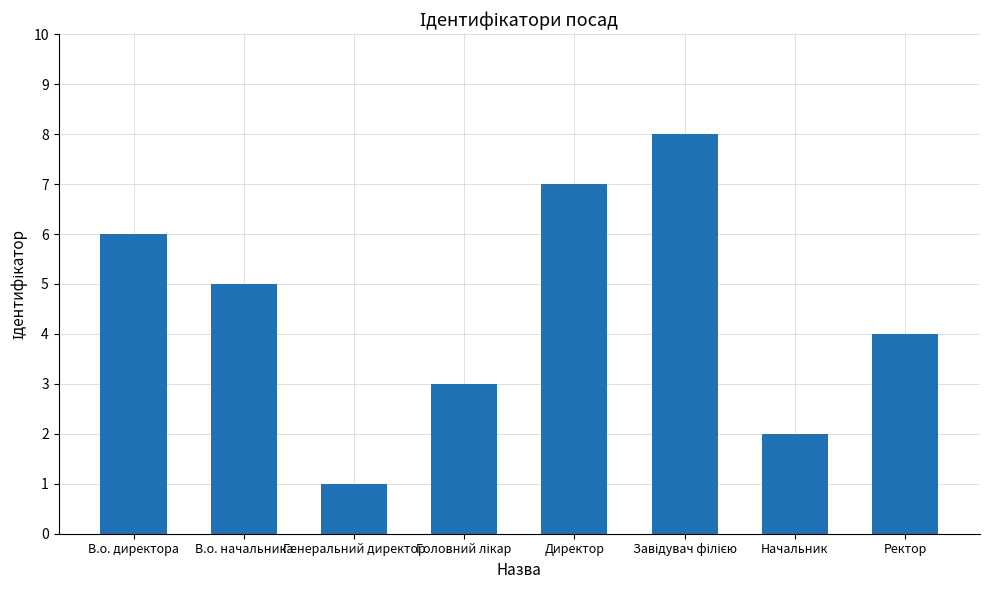

What is the maximum value shown in the chart?

8